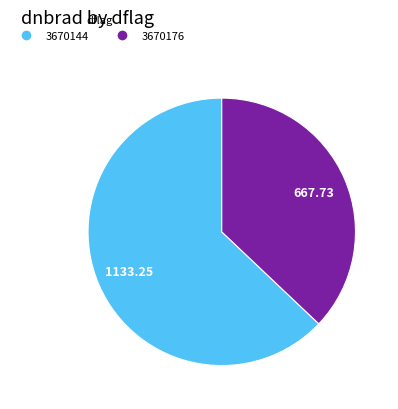

Is there a majority slice in this chart?

Yes